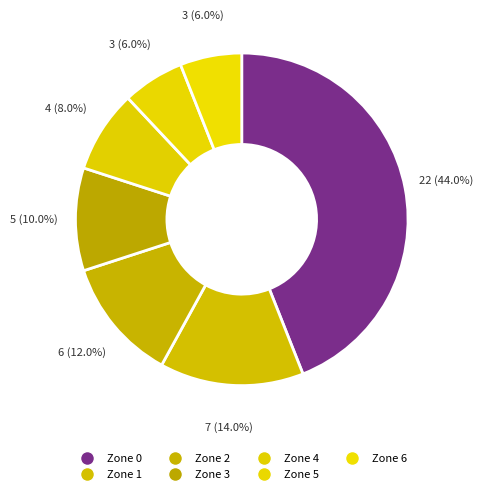

To the nearest percent, what is the combined percentage of Zone 2 and Zone 5?

18%